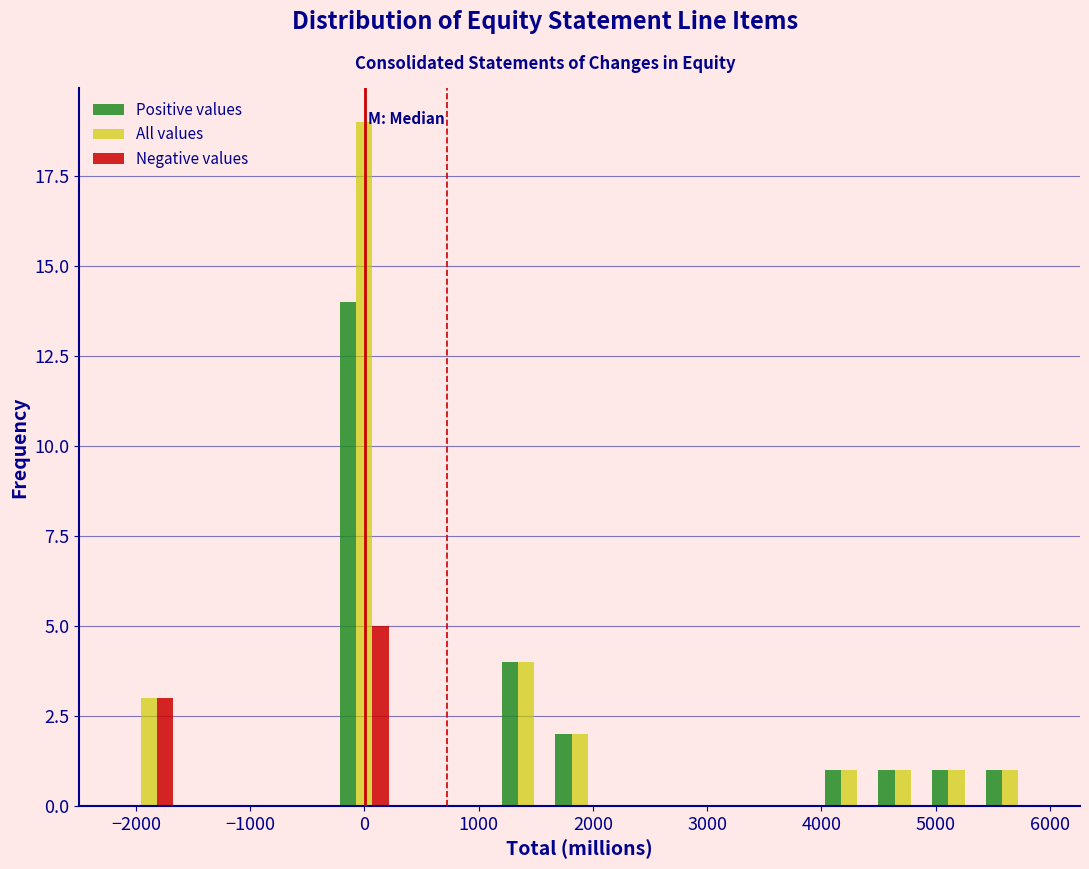

In the Positive values series, which range on the x-axis has the tallest bar?

-200 to 200